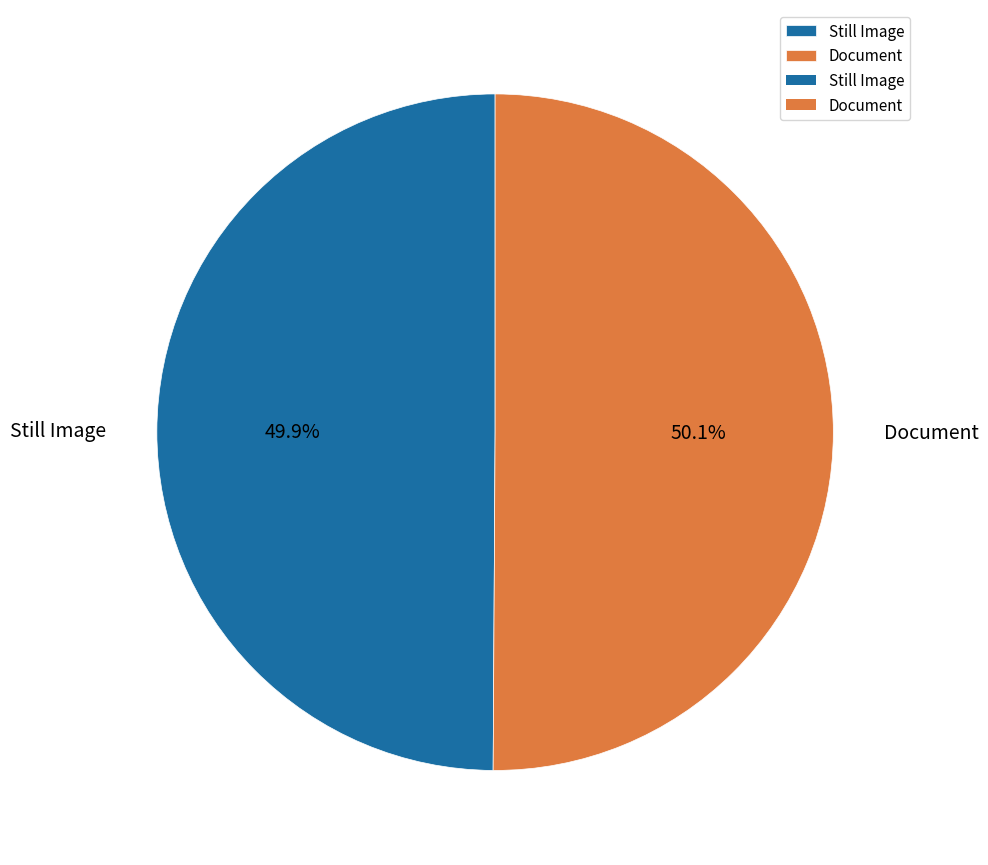

What is the ratio of the value at Document to the value at Still Image?

1.0